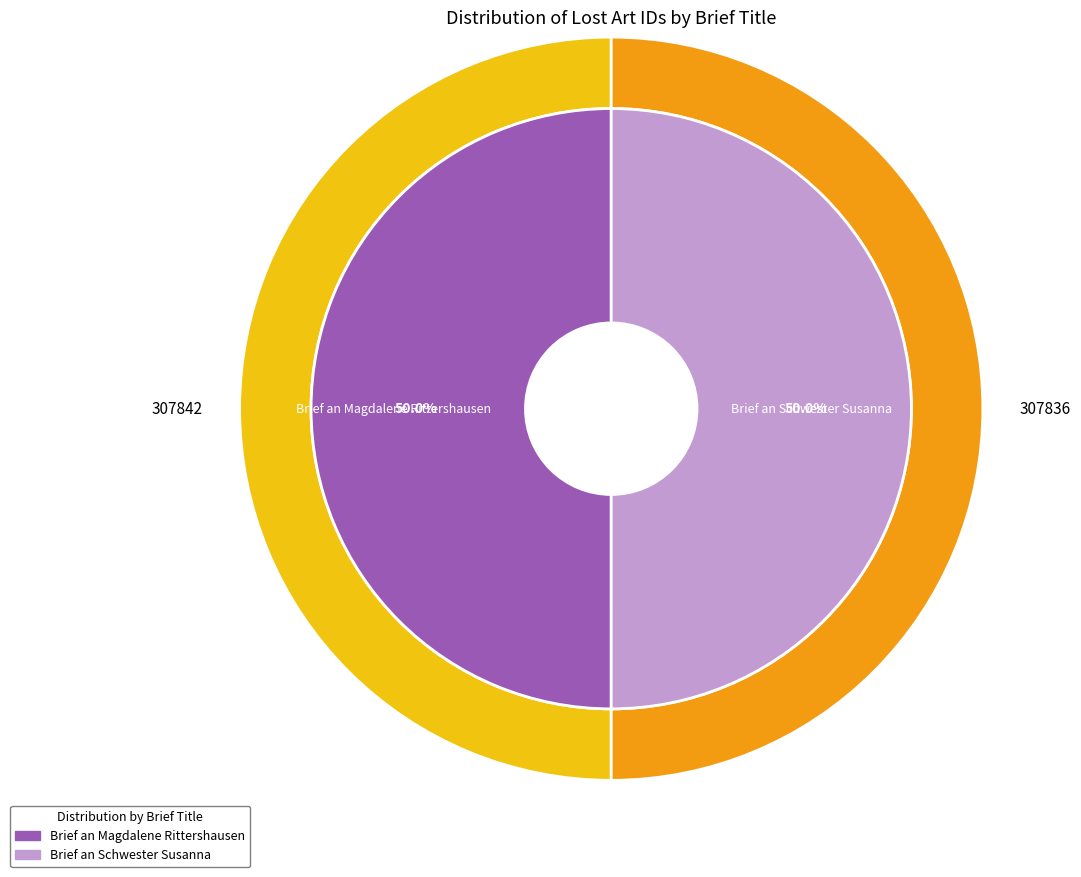

Which category has the biggest portion of the pie?

Brief an Magdalene Rittershausen